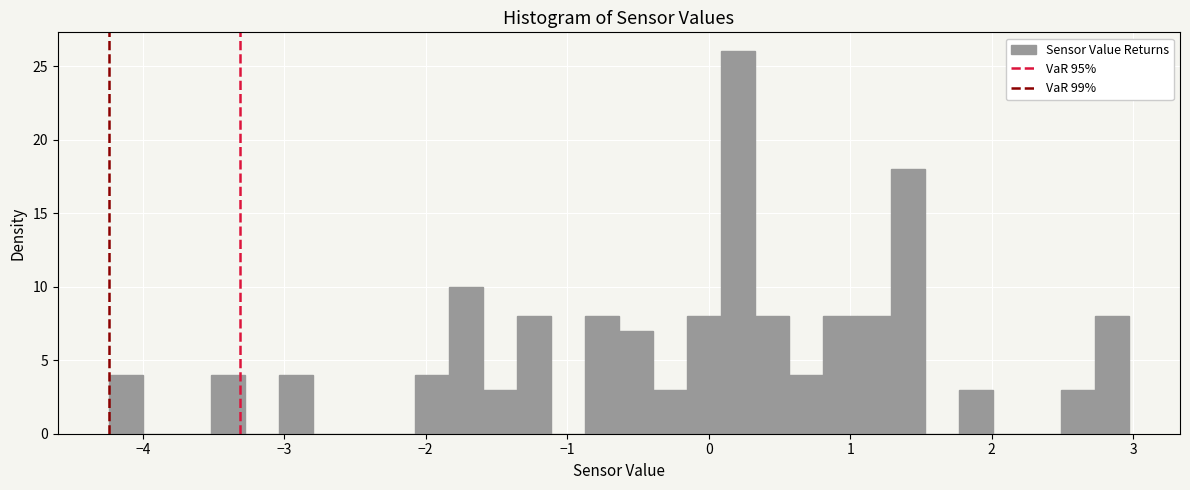

Read against the x-axis, roughly where is the centre of the tallest bar?

0.2